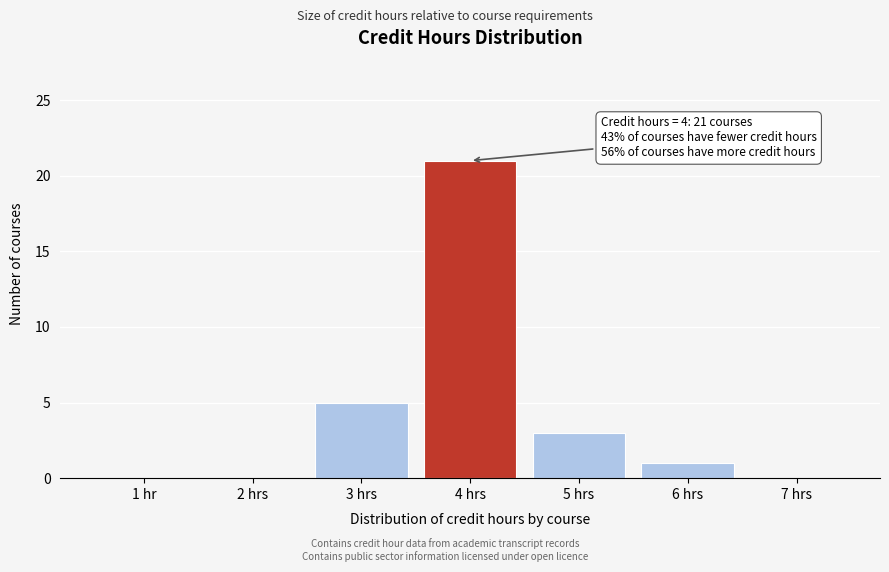

Reading left to right, extract all data points from this chart.

1 hr=0	2 hrs=0	3 hrs=5	4 hrs=21	5 hrs=3	6 hrs=1	7 hrs=0